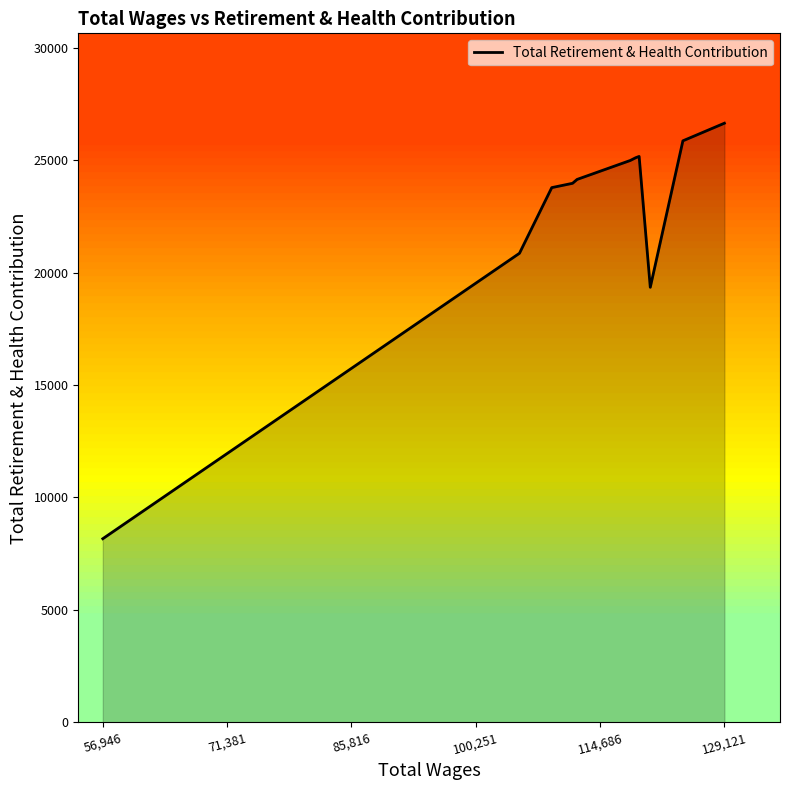

How many distinct data groups are displayed?

1